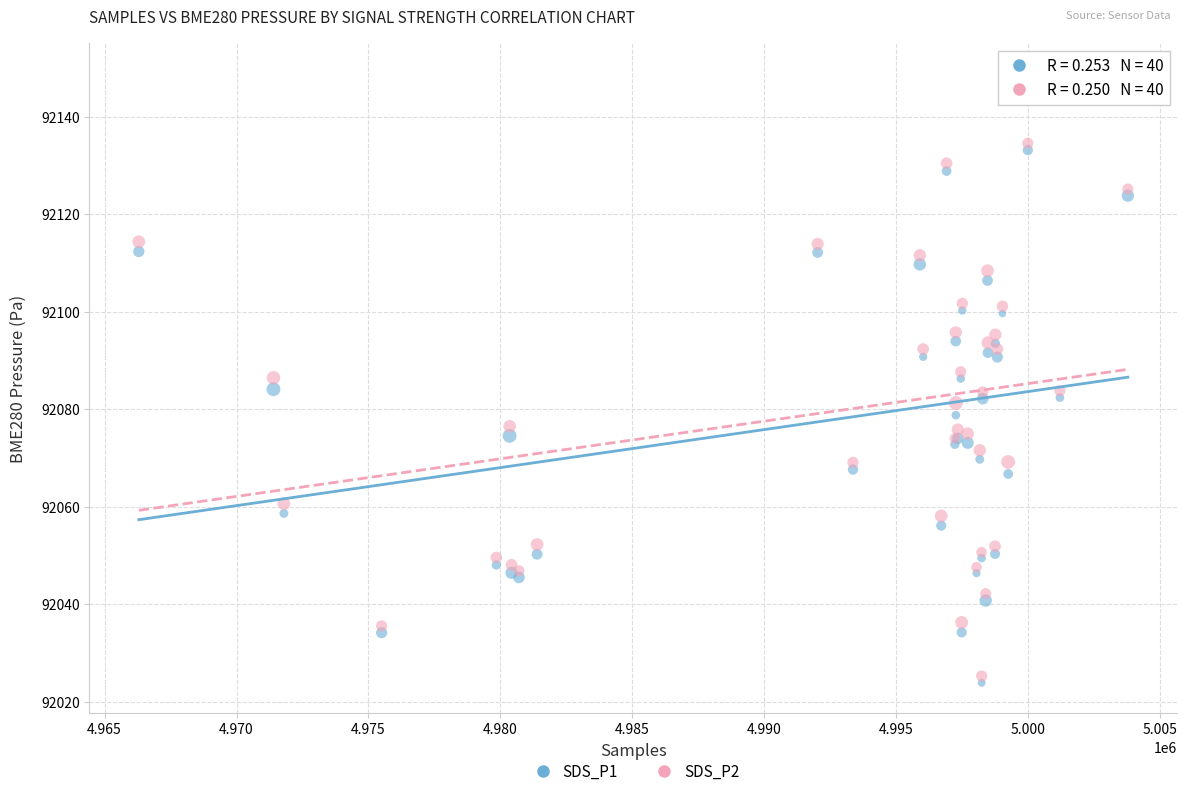

What is the X range (max minus min) for the scatter plot?

37482.0